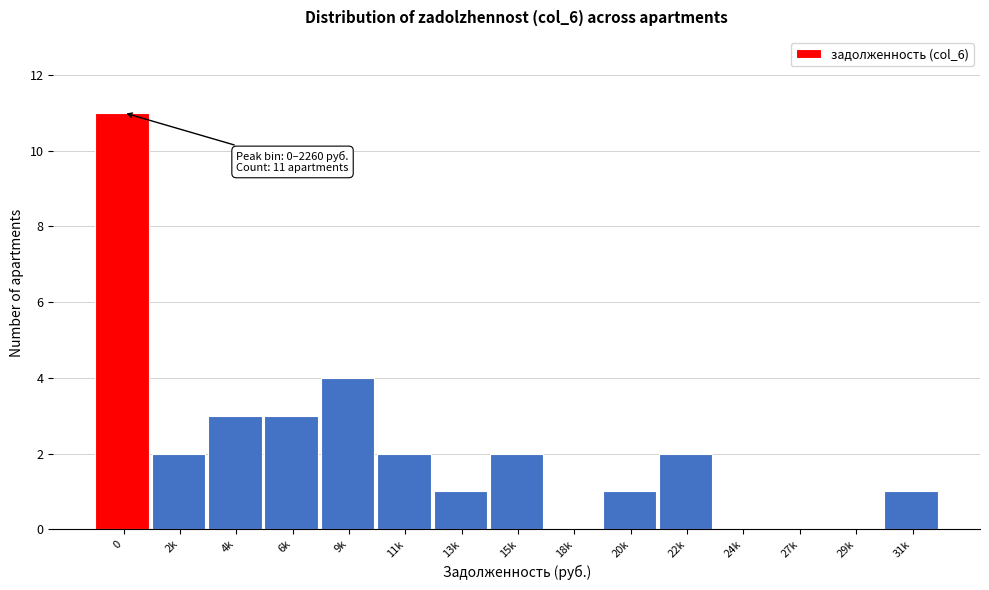

Reading left to right, transcribe all the data shown in this chart.

0=11	2k=2	4k=3	6k=3	9k=4	11k=2	13k=1	15k=2	18k=0	20k=1	22k=2	24k=0	27k=0	29k=0	31k=1